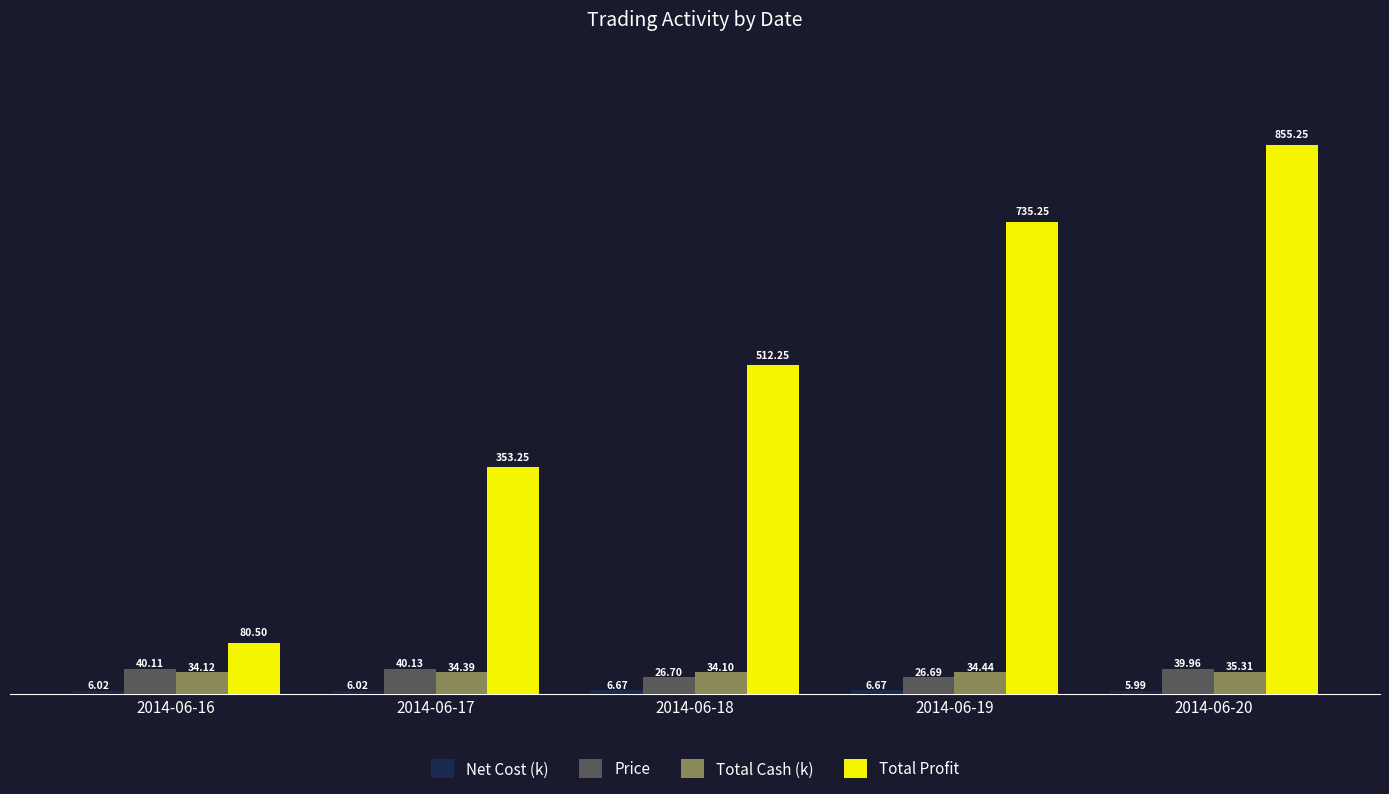

List the labels in order of Total Cash (k) value, largest first.

2014-06-20, 2014-06-19, 2014-06-17, 2014-06-16, 2014-06-18